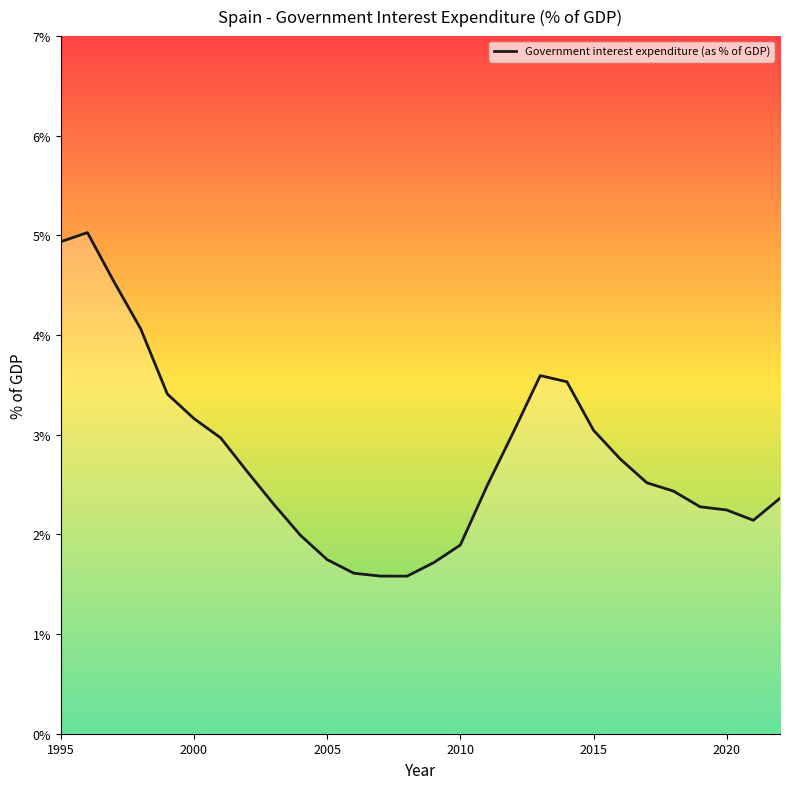

What is the greatest value displayed?

5.0